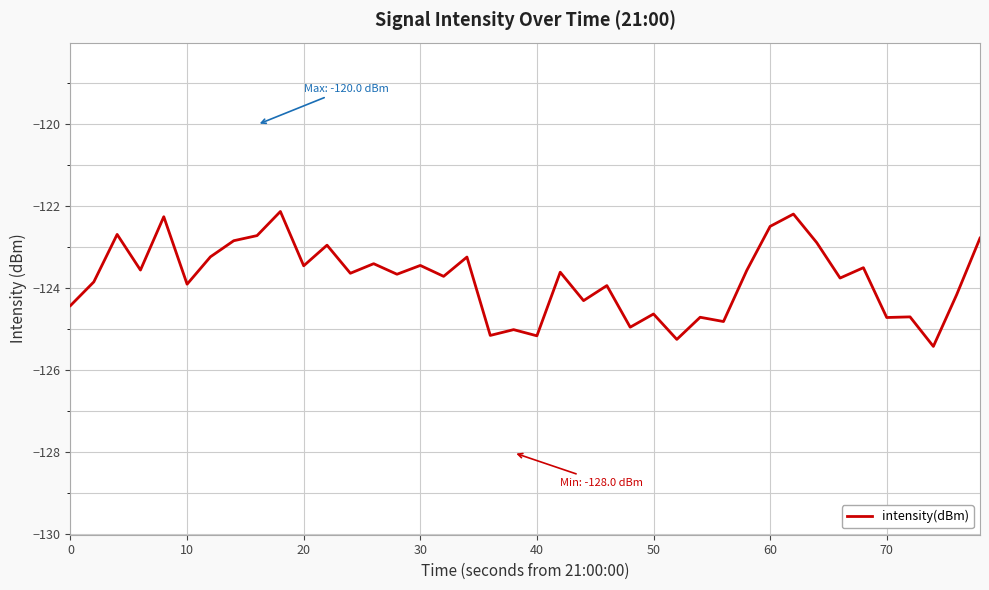

What is the difference between the maximum and minimum values?

3.3